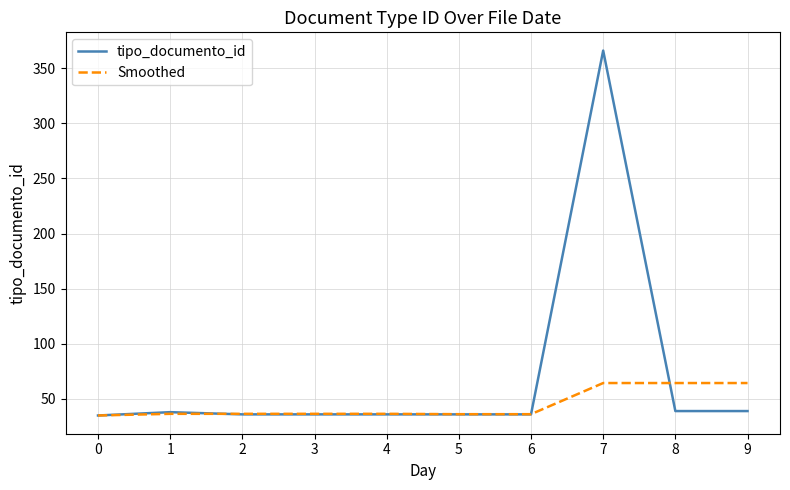

List the series in order of their peak value, highest first.

tipo_documento_id, Smoothed